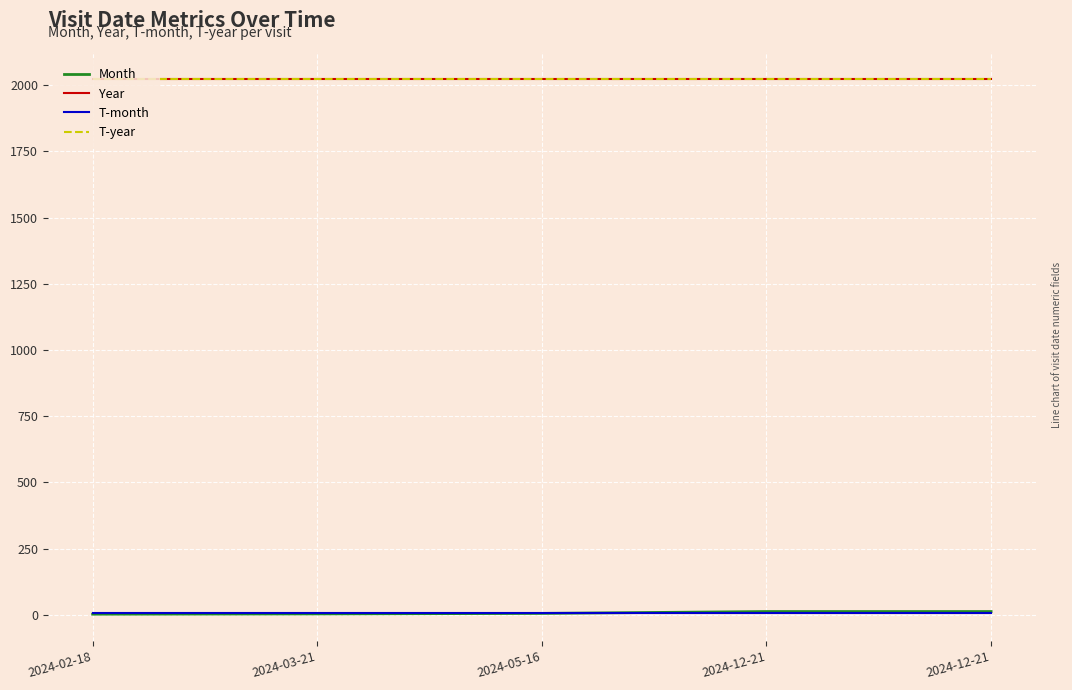

Which category has the lowest value in the Year series?

2024-02-18